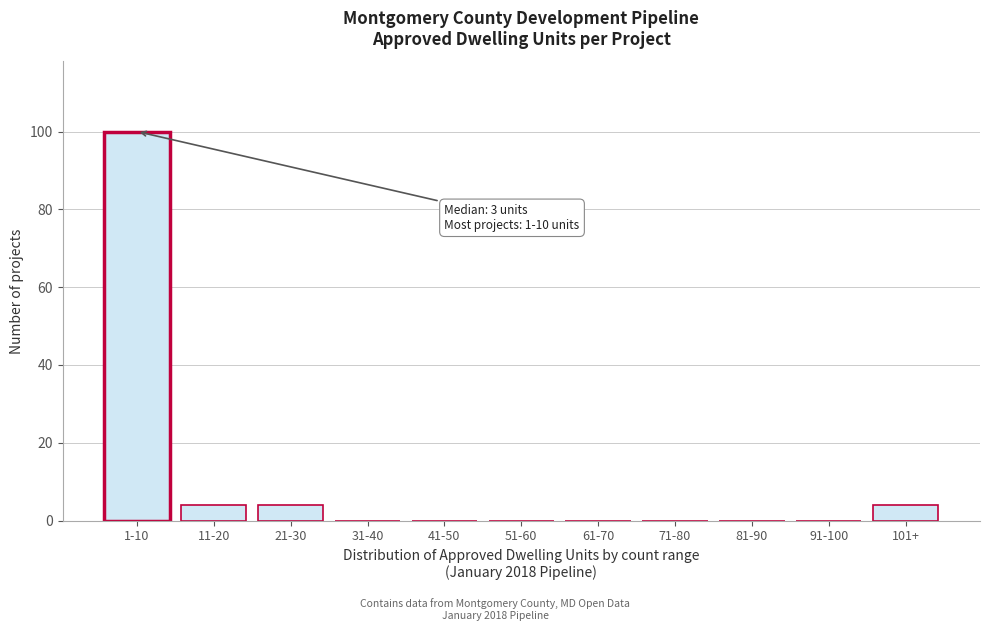

Reading left to right, transcribe all the data shown in this chart.

1-10=100	11-20=4	21-30=4	31-40=0	41-50=0	51-60=0	61-70=0	71-80=0	81-90=0	91-100=0	101+=4